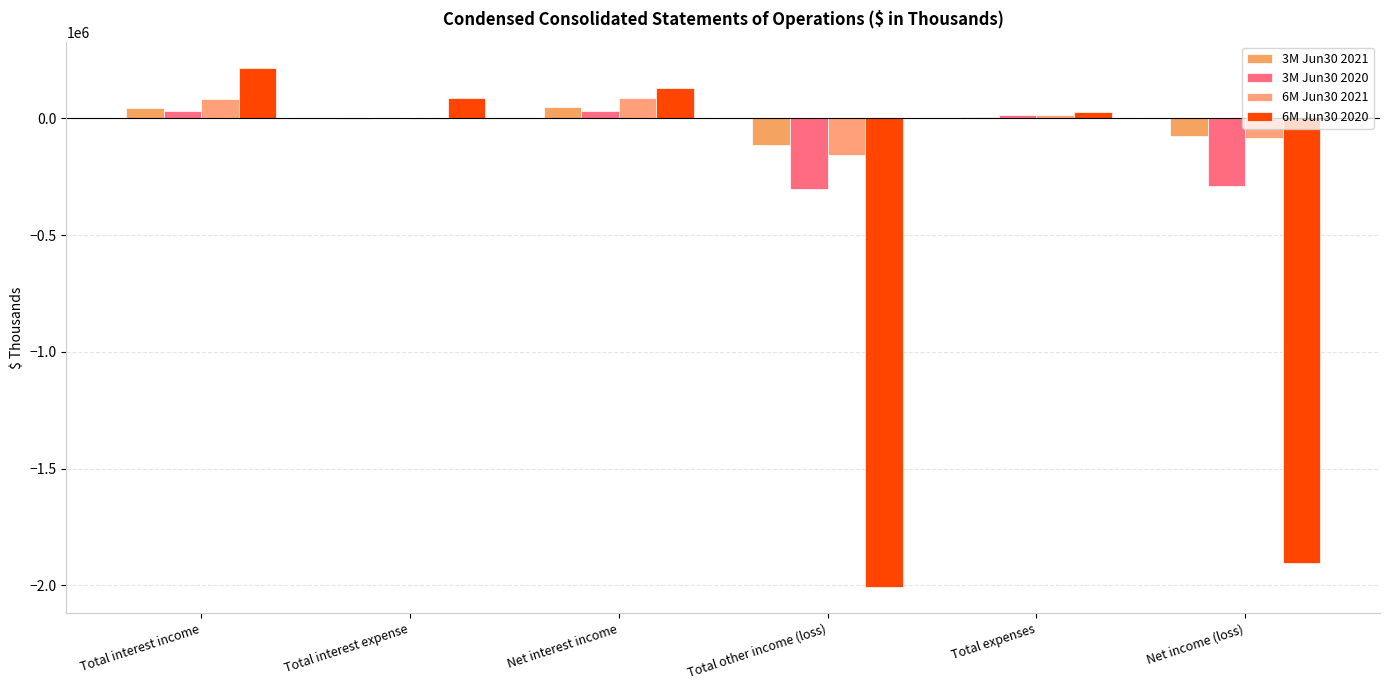

What is the approximate value of 3M Jun30 2020 at Total interest income, to the nearest 50?

30150